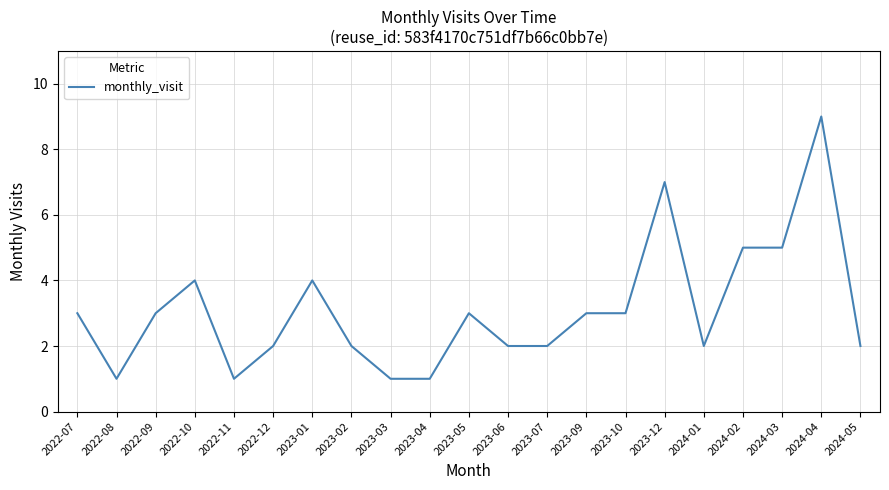

Does the chart have visible grid lines?

Yes